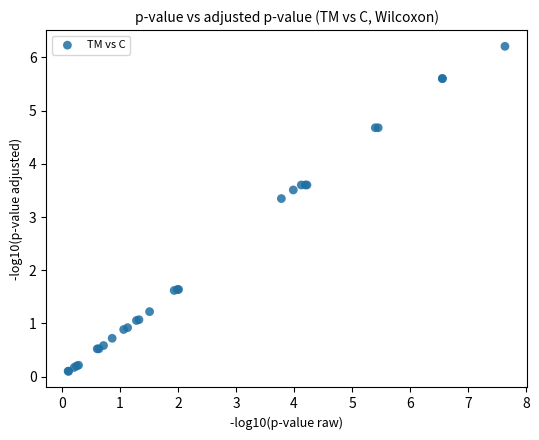

What Y value in the scatter plot is closest to 3?

3.3